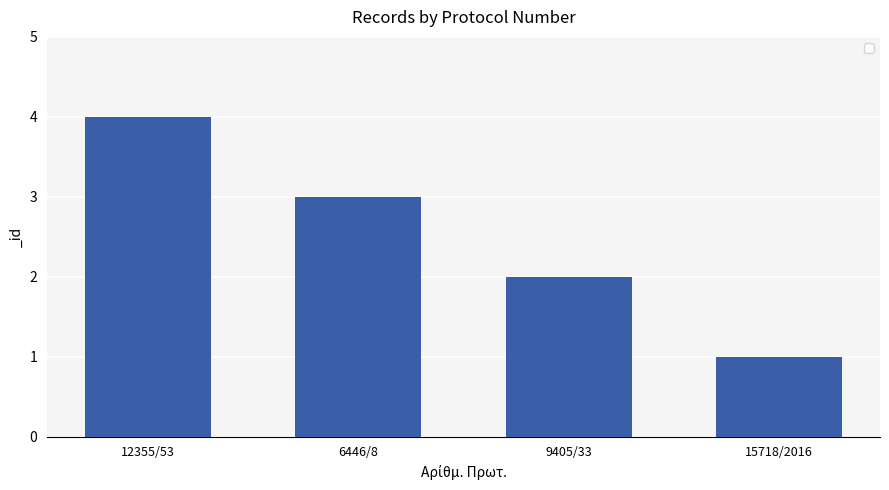

What is the value of the 3rd bar from the left?

2